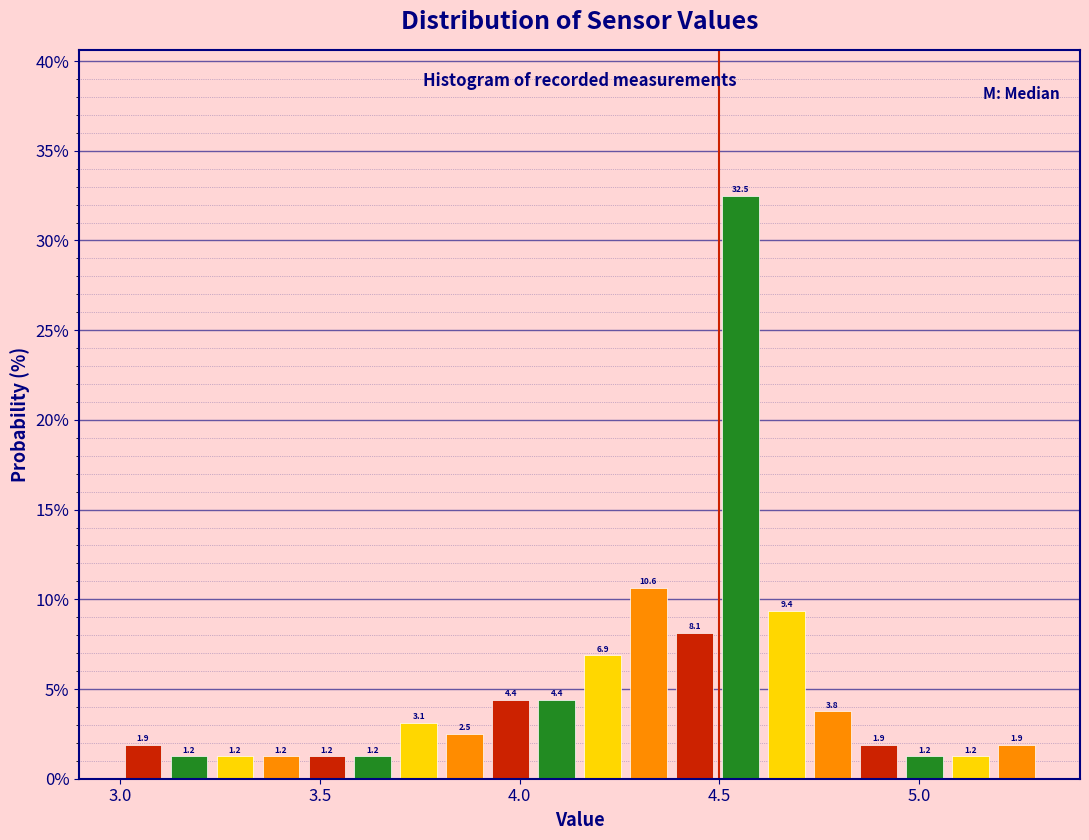

Read against the x-axis, roughly where is the centre of the tallest bar?

4.55